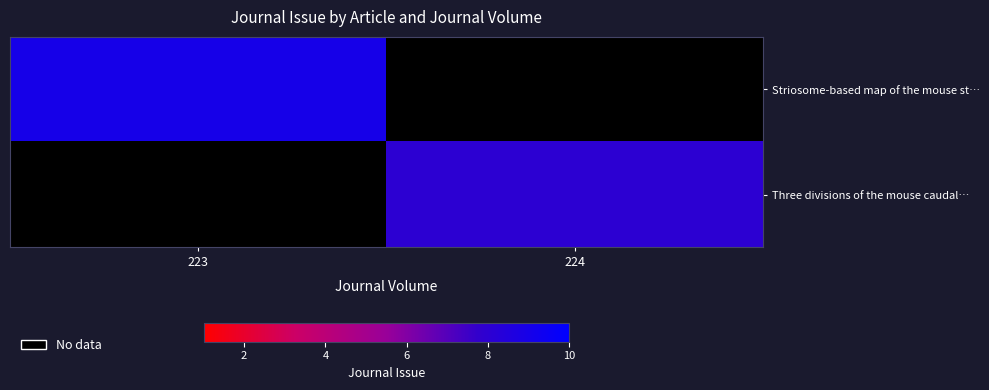

Which category has the lowest value across all series?

224